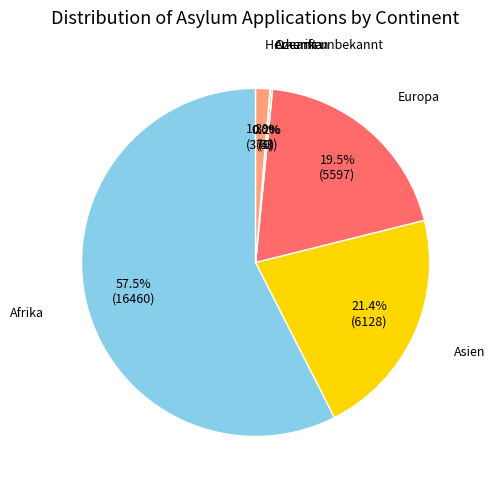

Combined, do Herkunft unbekannt and Europa account for over 50%?

No